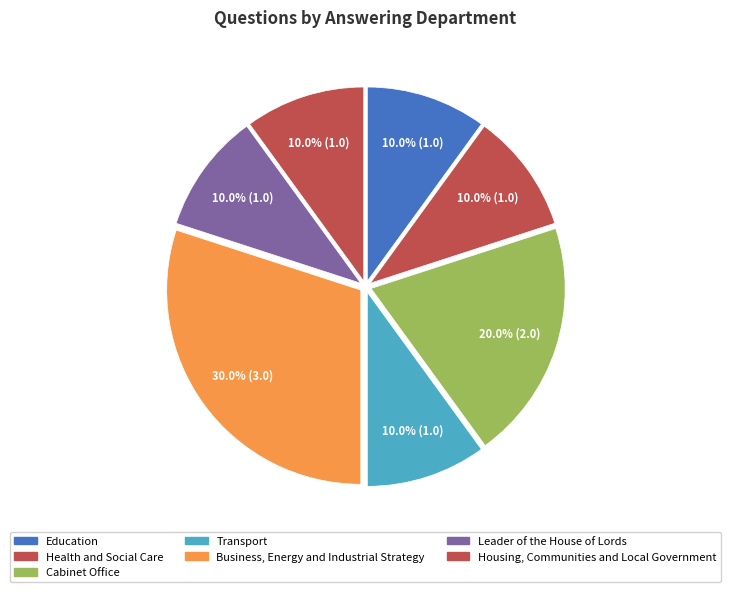

Is it true that Health and Social Care is 1% of the pie?

False